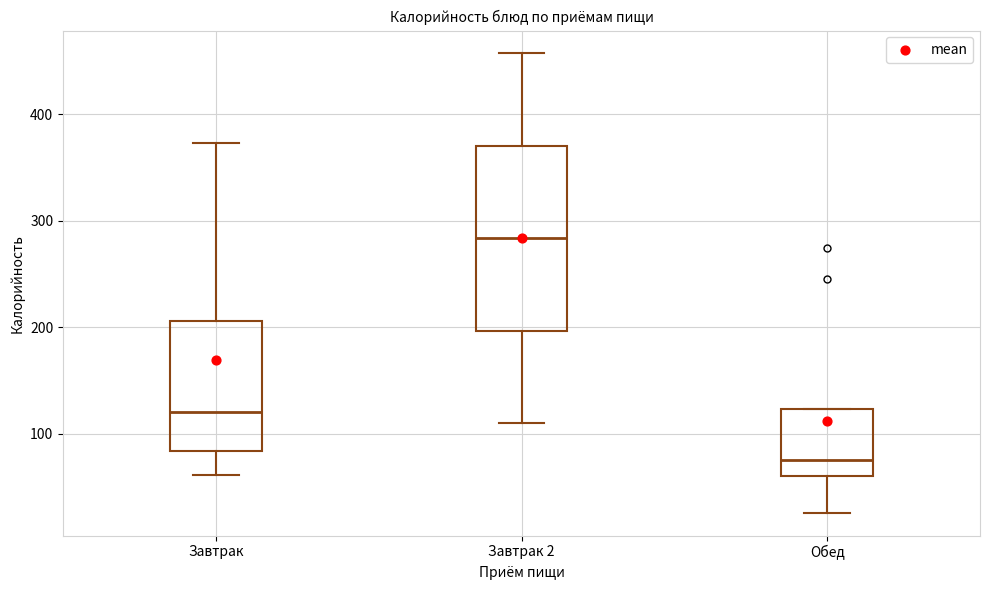

Where does the median line of the box for Обед sit on the y-axis? The values are not printed on the chart, so give them approximately, as read against the axis.

80